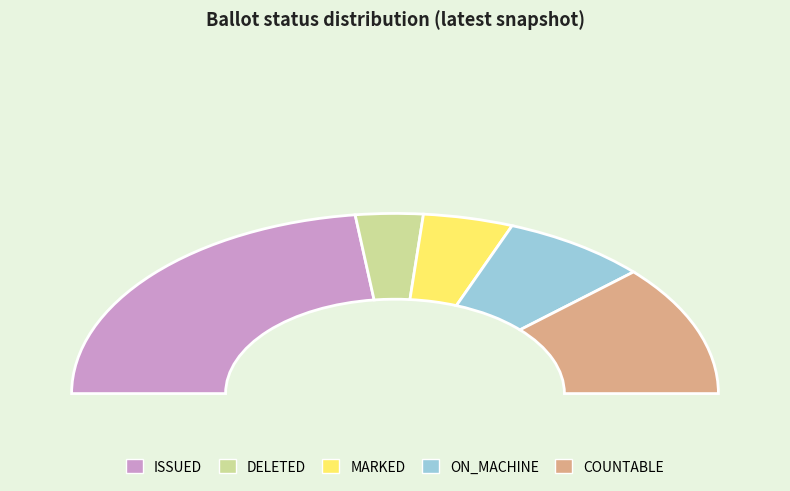

The ISSUED slice represents 46% of the pie. True or false?

True